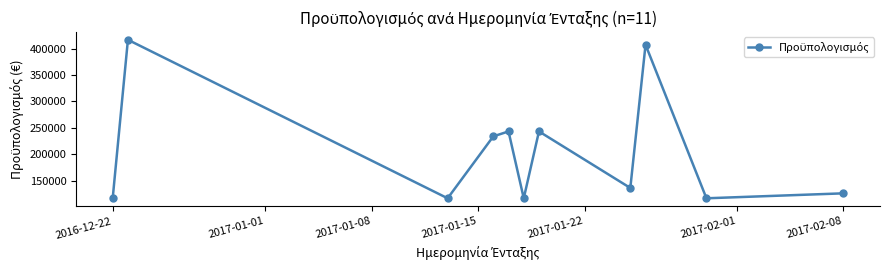

What is the greatest value displayed?

416520